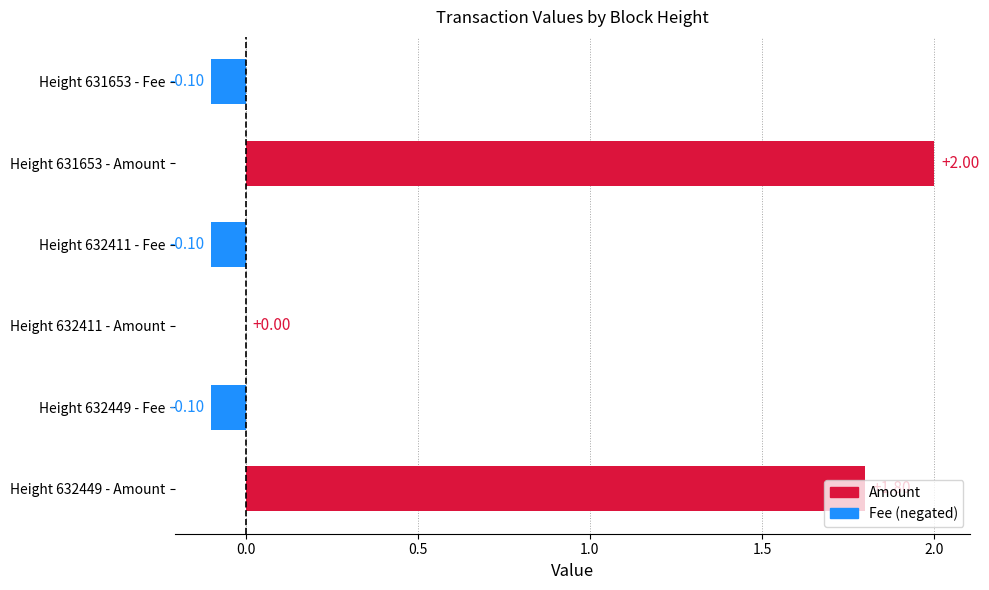

What is the sum of all values?

3.5